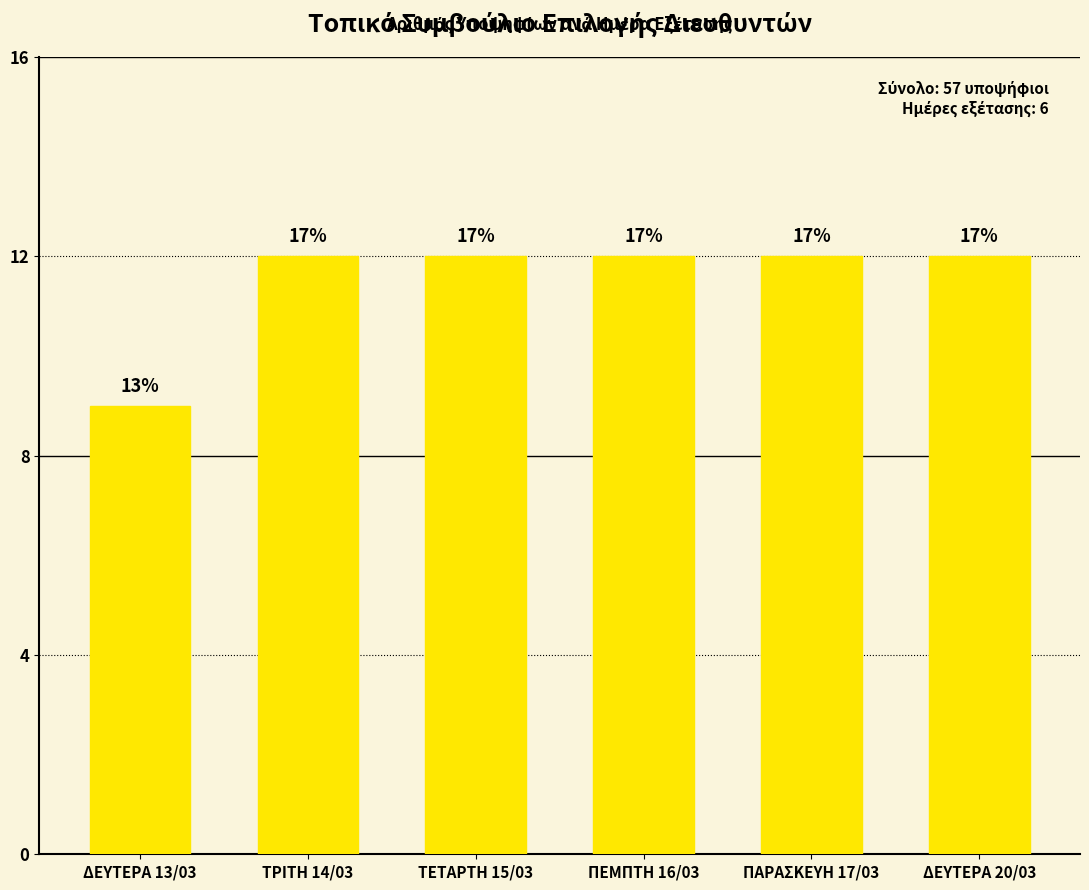

Are the bars horizontal?

No